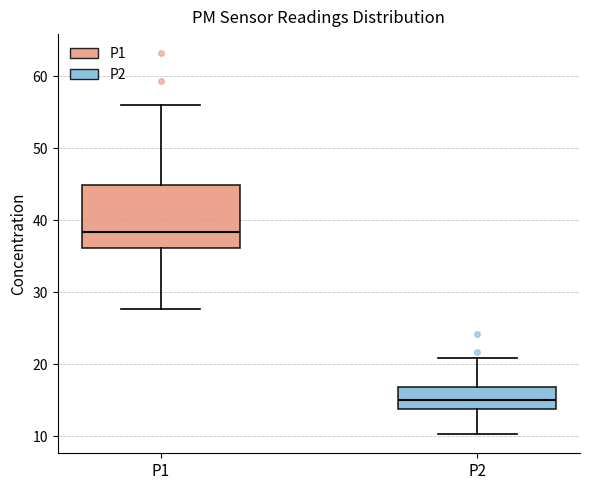

Which box is the tallest, from its lower edge to its upper edge?

P1